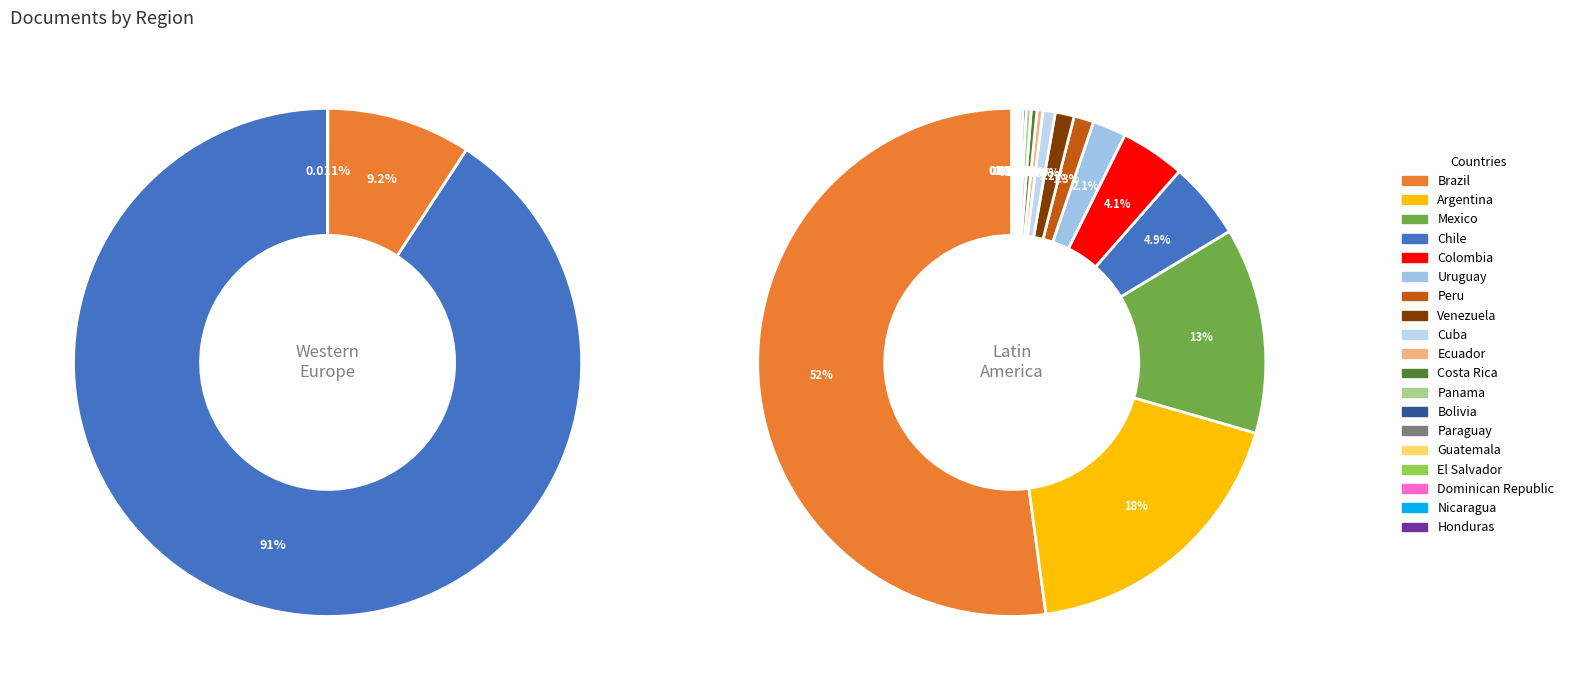

True or false: Spain accounts for 67% of the total.

False